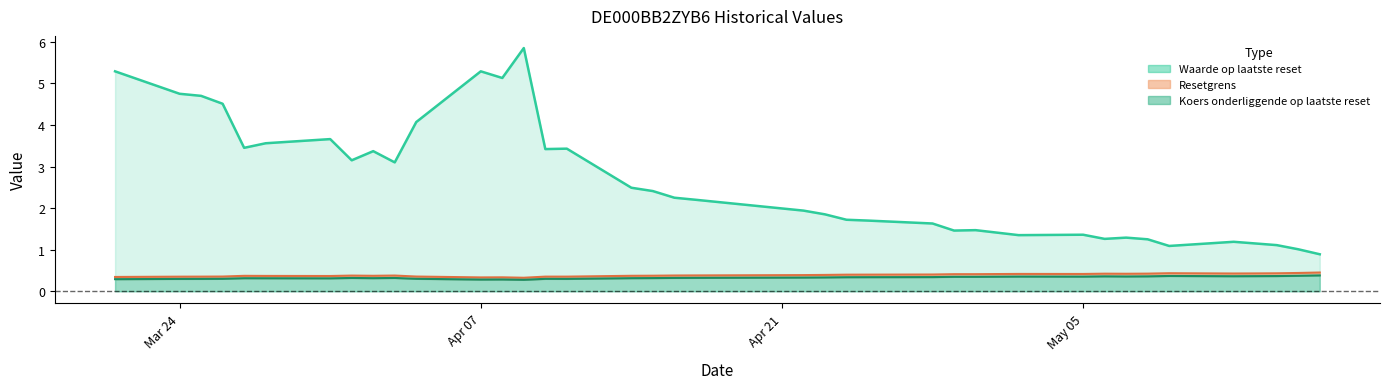

The Waarde op laatste reset series shows 2.7 at 17. True or false?

False